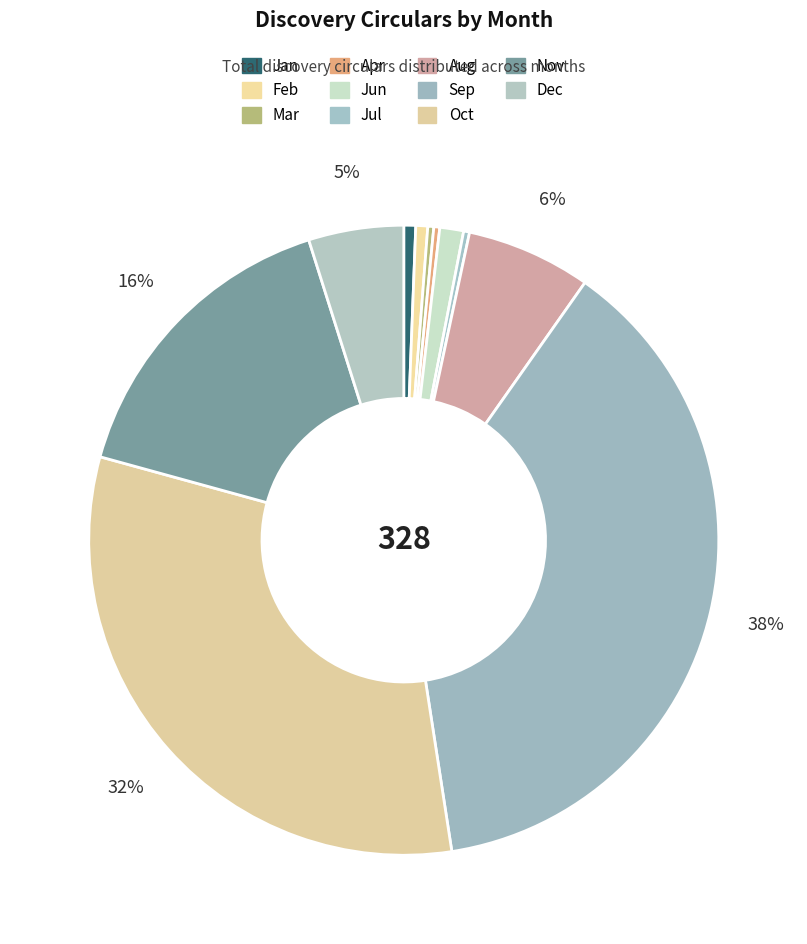

How many slices are in this pie chart?

11